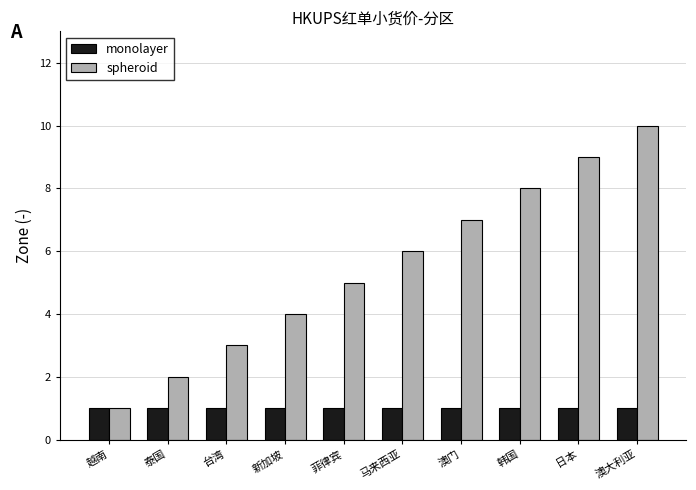

Count the number of data series in this chart.

2